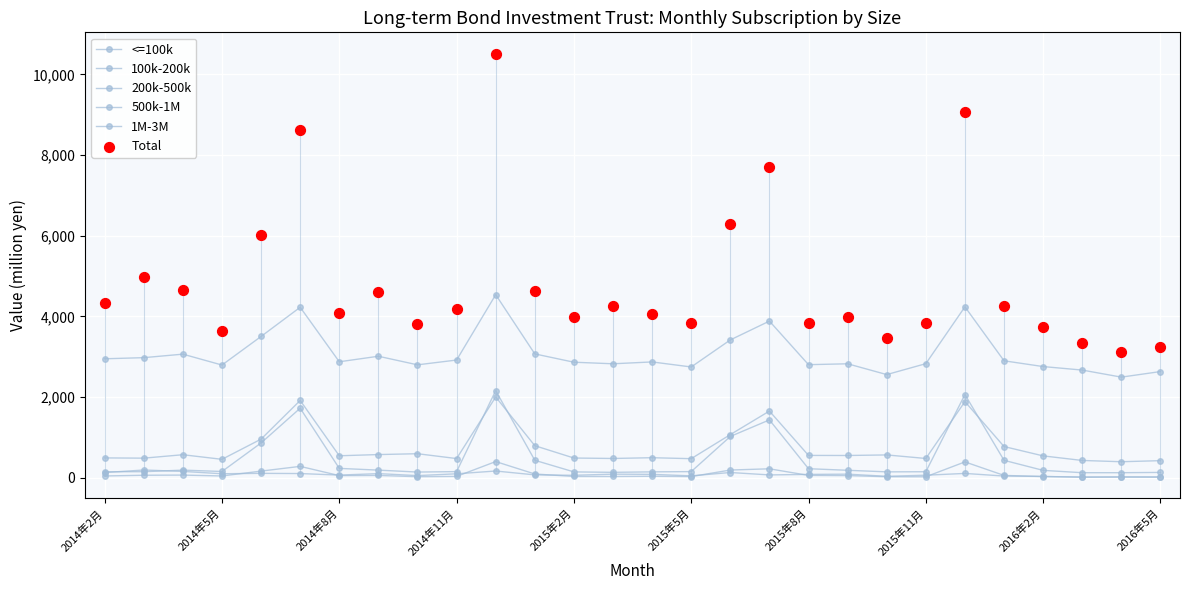

Which series has the widest spread of Y values?

Total